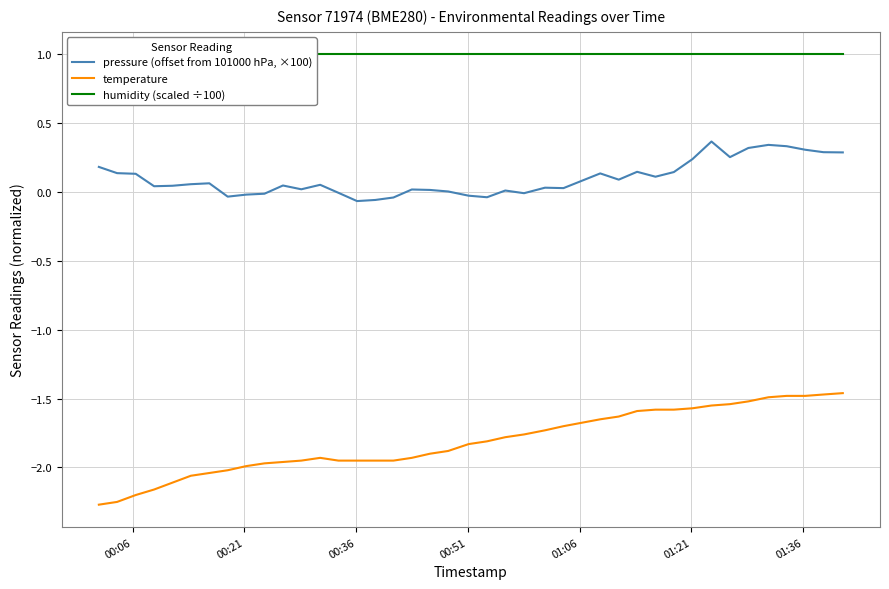

Which series has the largest total across all categories?

humidity (scaled ÷100)